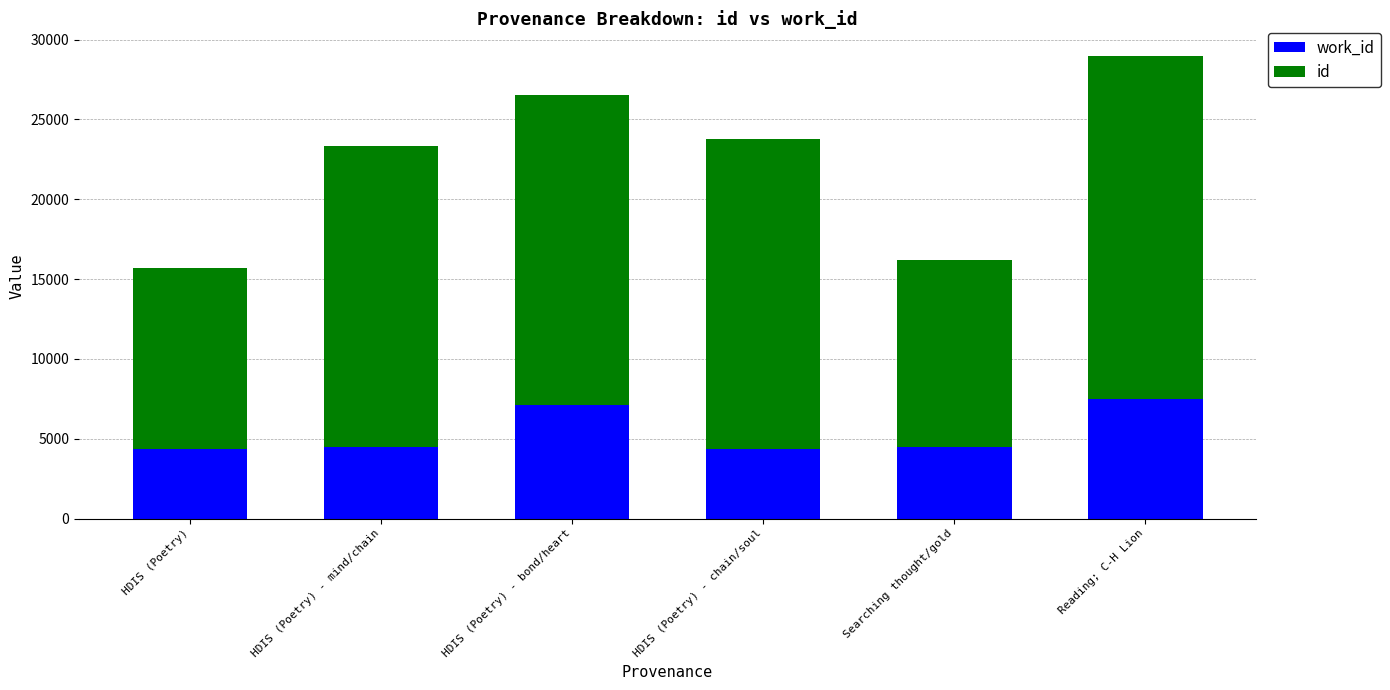

At which category is the sum across all series the highest?

Reading; C-H Lion